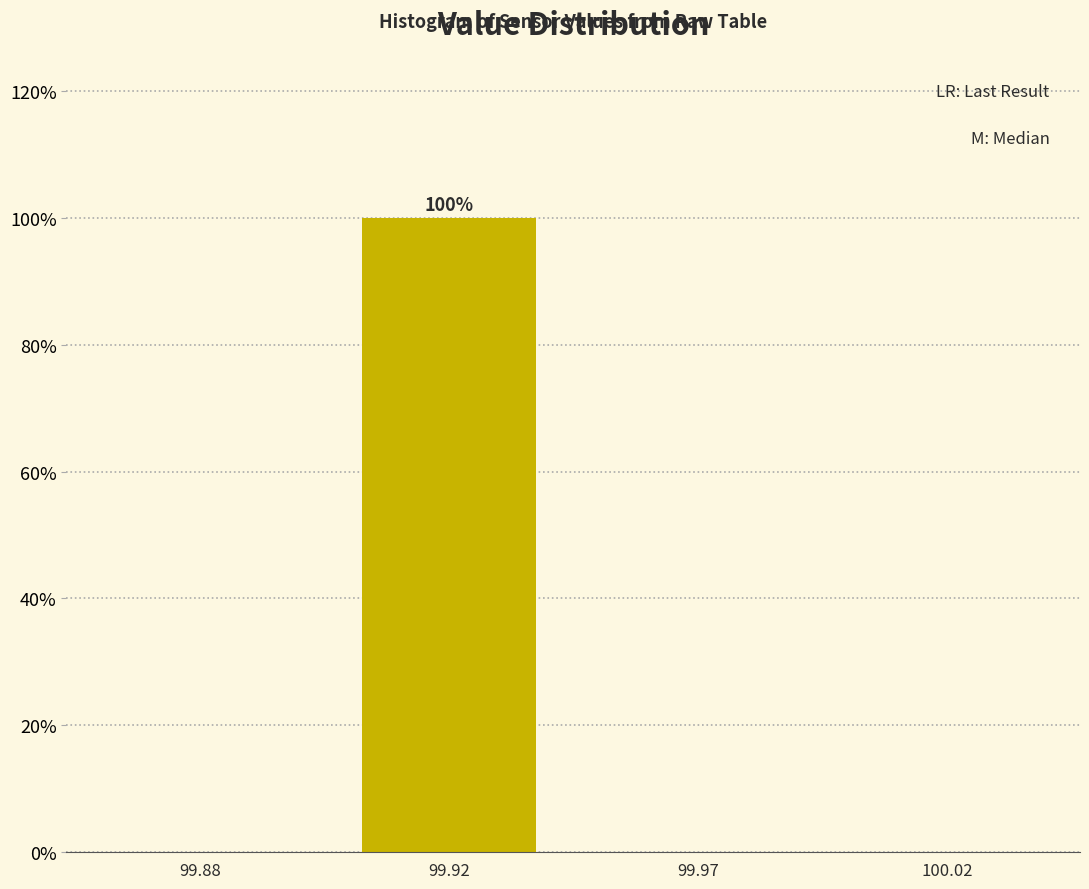

Reading left to right, list all the values displayed in this chart.

99.88=0	99.92=100	99.97=0	100.02=0